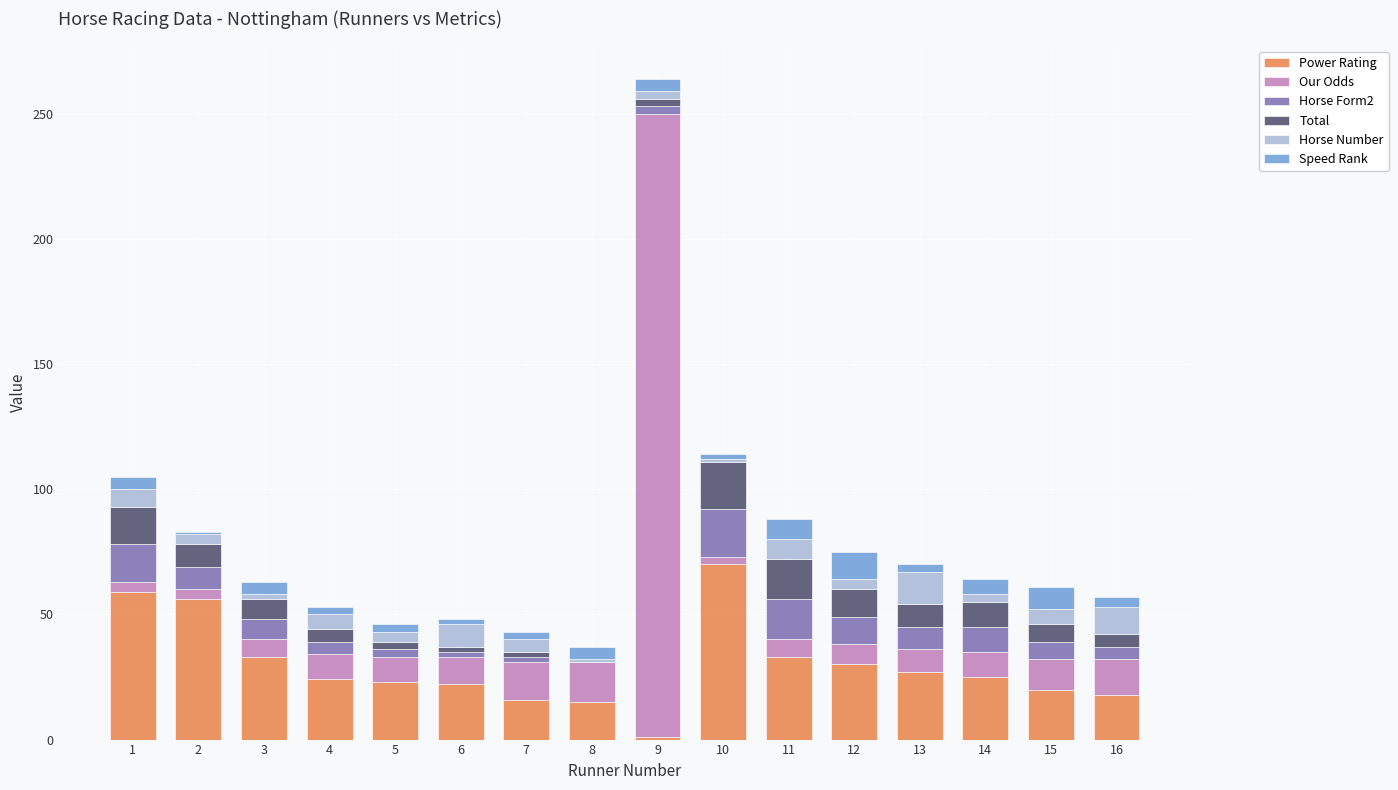

True or false: Power Rating has a value of 16 at 7.

True